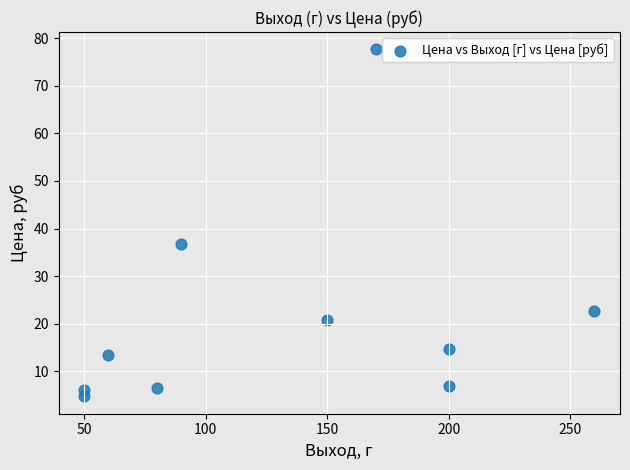

What is the average X value?

131.0